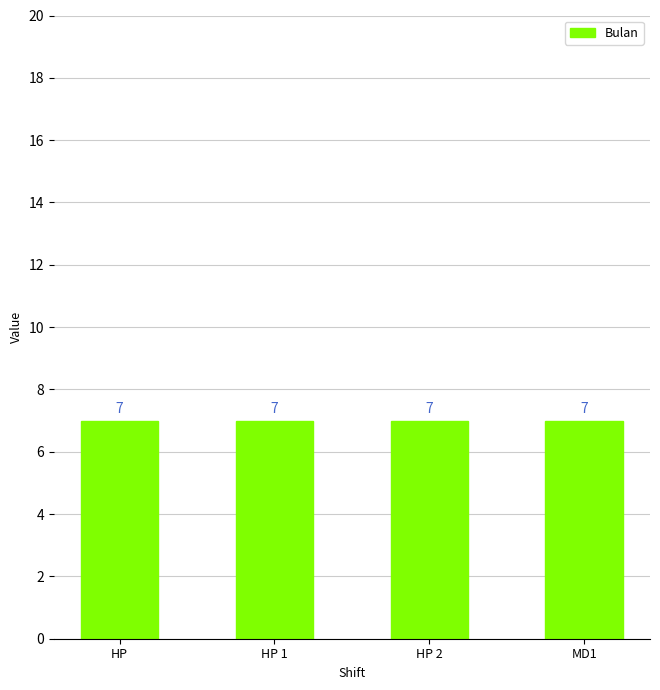

What position from the left is MD1?

4